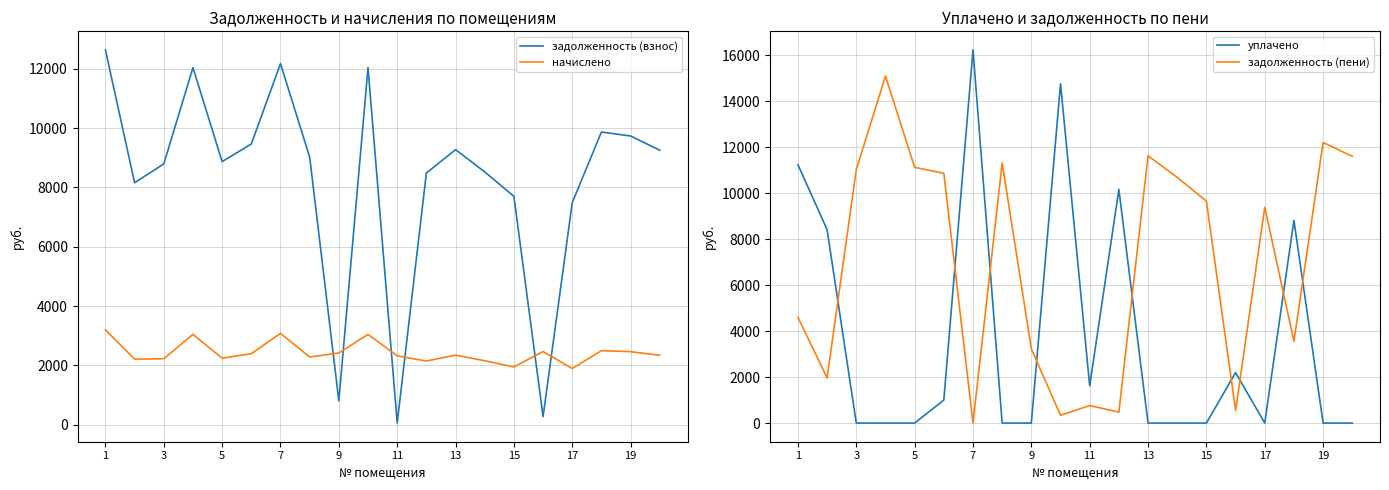

After their last crossing, which series has the higher values: задолженность (взнос) or начислено?

задолженность (взнос)